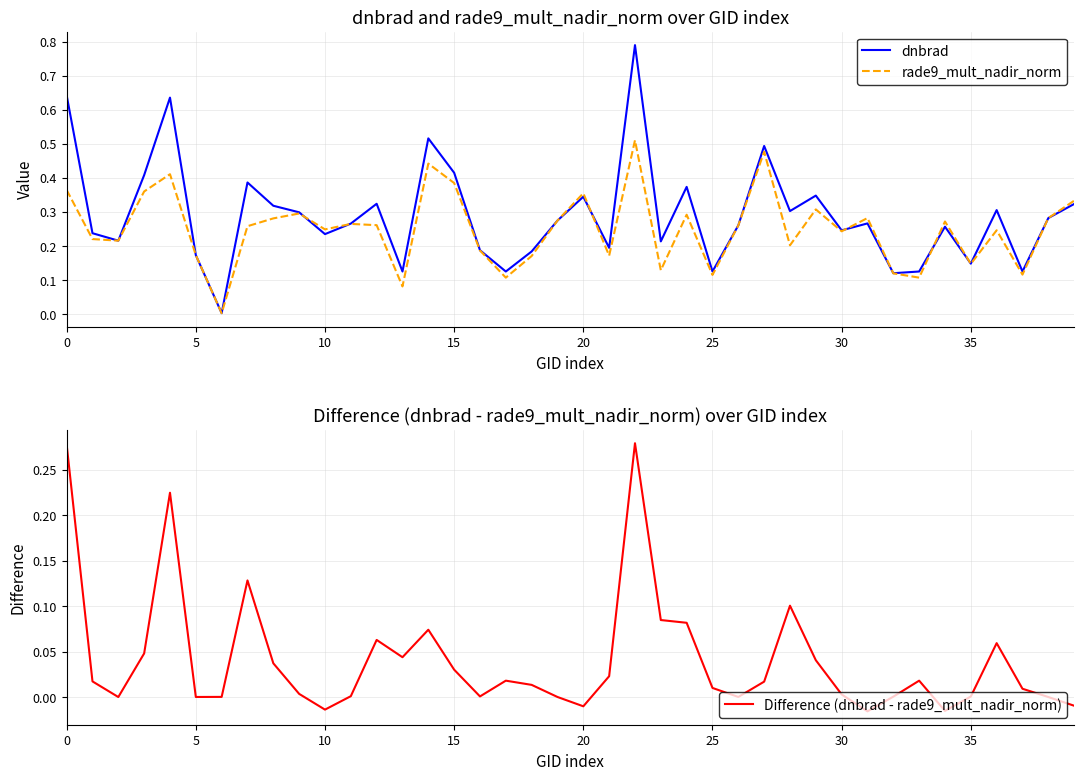

Reading left to right, list all the values displayed in this chart.

dnbrad: 0.6	0.2	0.2	0.4	0.6	0.2	0.0	0.4	0.3	0.3	0.2	0.3	0.3	0.1	0.5	0.4	0.2	0.1	0.2	0.3	0.3	0.2	0.8	0.2	0.4	0.1	0.3	0.5	0.3	0.3	0.2	0.3	0.1	0.1	0.3	0.1	0.3	0.1	0.3	0.3
rade9_mult_nadir_norm: 0.4	0.2	0.2	0.4	0.4	0.2	0.0	0.3	0.3	0.3	0.2	0.3	0.3	0.1	0.4	0.4	0.2	0.1	0.2	0.3	0.4	0.2	0.5	0.1	0.3	0.1	0.3	0.5	0.2	0.3	0.2	0.3	0.1	0.1	0.3	0.1	0.2	0.1	0.3	0.3
Difference (dnbrad - rade9_mult_nadir_norm): 0.3	0.0	-0.0	0.0	0.2	0.0	0.0	0.1	0.0	0.0	-0.0	0.0	0.1	0.0	0.1	0.0	0.0	0.0	0.0	0.0	-0.0	0.0	0.3	0.1	0.1	0.0	0.0	0.0	0.1	0.0	0.0	-0.0	0.0	0.0	-0.0	0.0	0.1	0.0	0.0	-0.0